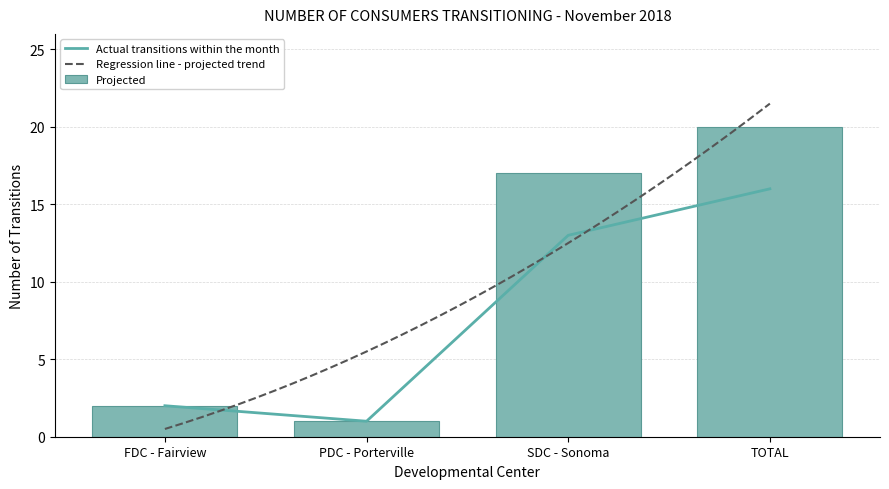

Rank the categories by Projected value from highest to lowest.

TOTAL, SDC - Sonoma, FDC - Fairview, PDC - Porterville